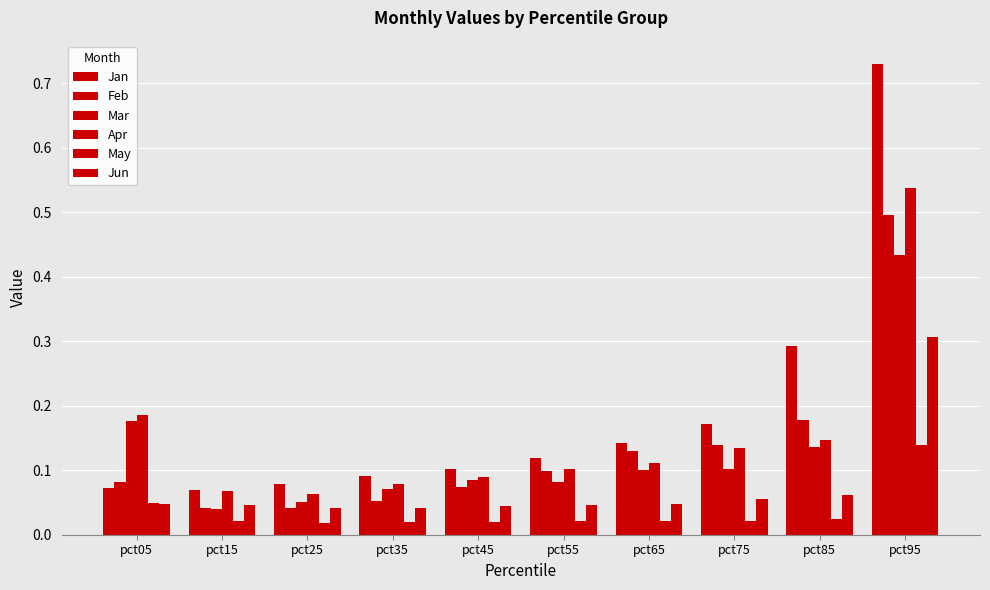

Rank the categories by Jun value from lowest to highest.

pct35, pct25, pct45, pct55, pct15, pct05, pct65, pct75, pct85, pct95